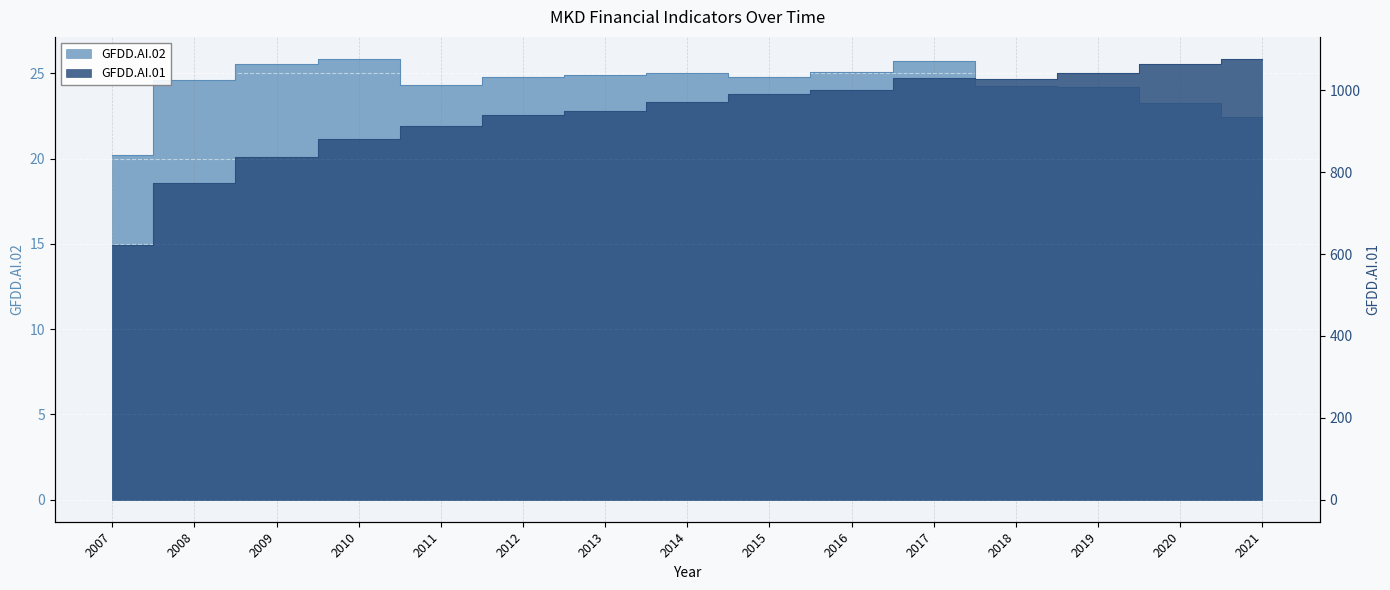

What is the value of the GFDD.AI.02 point at the 1st from the left?

20.2